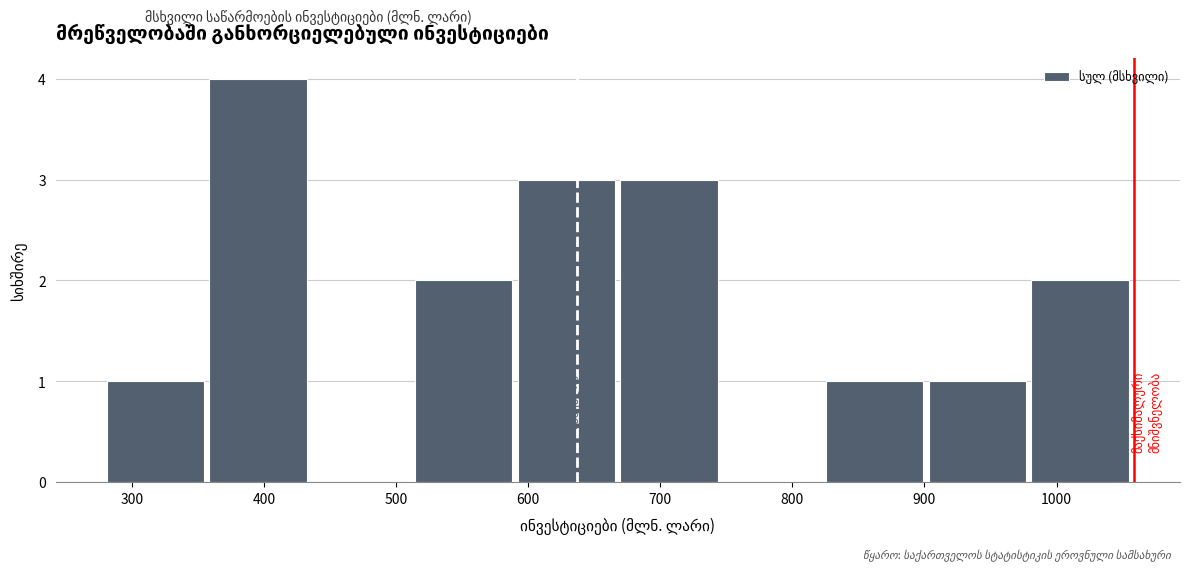

Which range on the x-axis has the tallest bar?

360 to 440